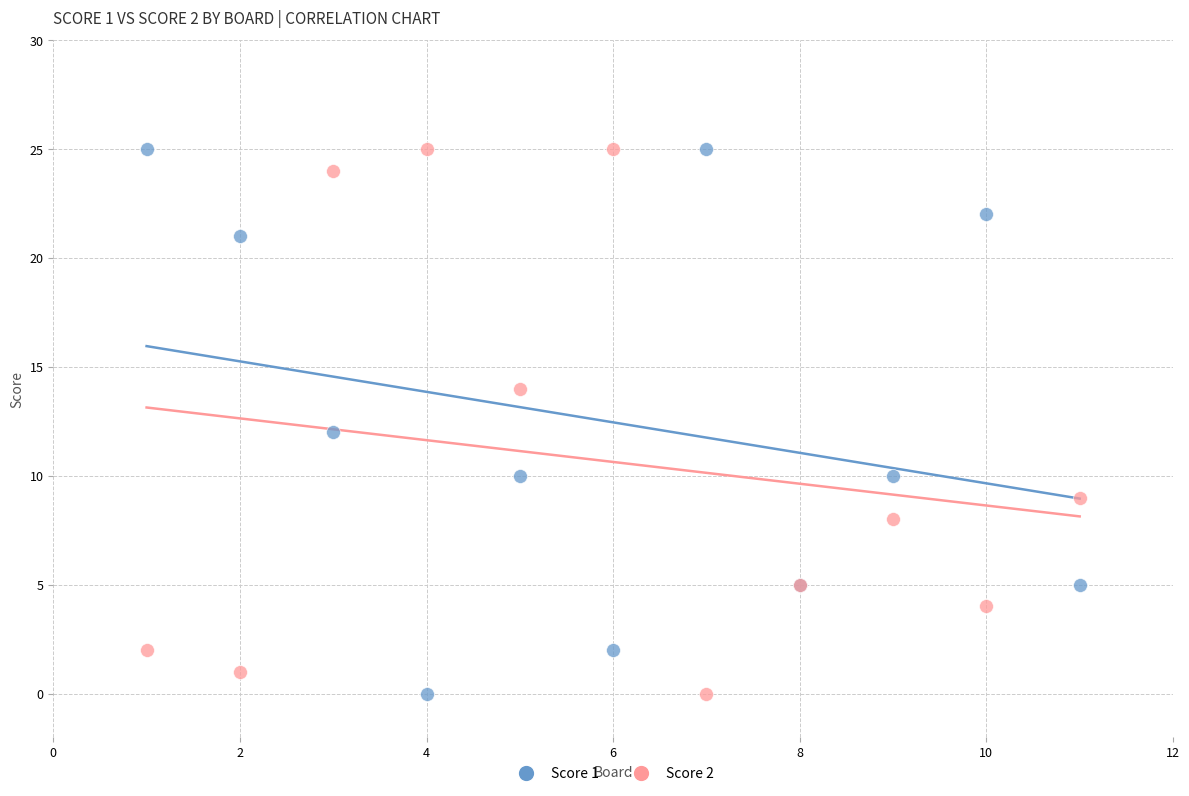

What is the X range (max minus min) for the scatter plot?

10